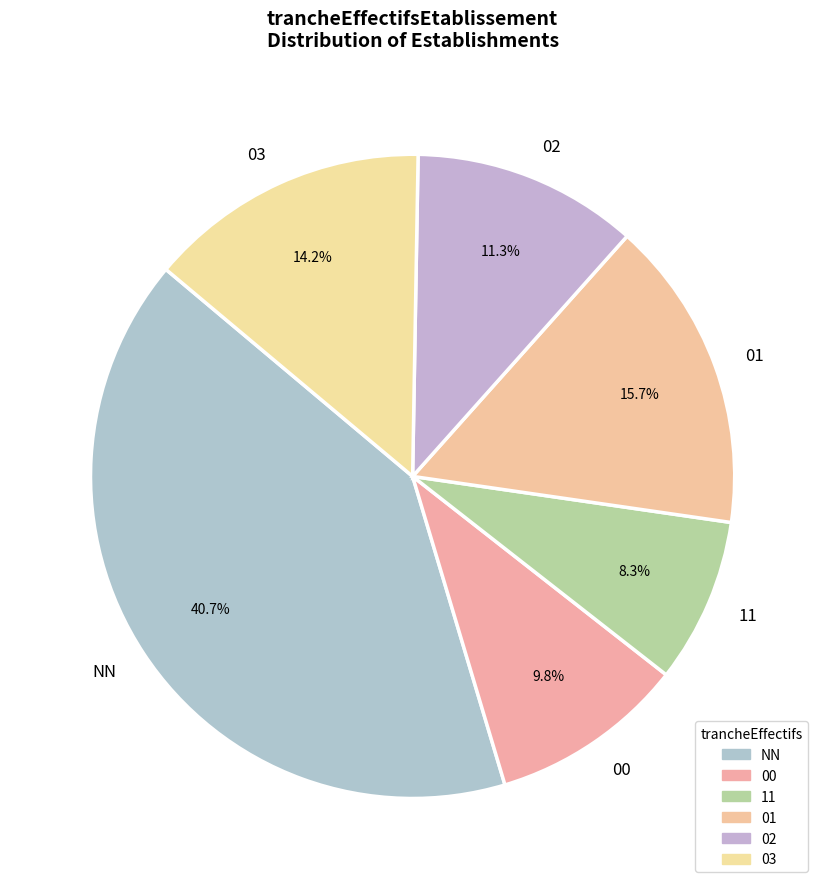

To the nearest percent, what is the difference between the largest and smallest slice percentages?

32%